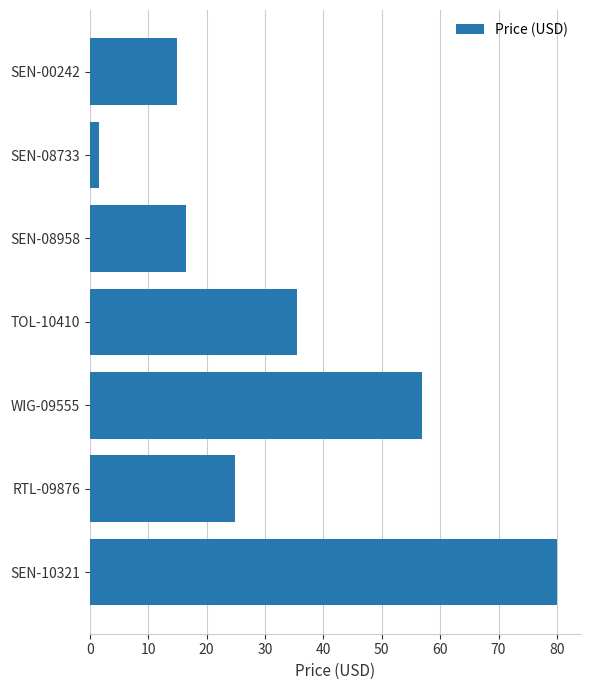

How many series are shown in this chart?

1